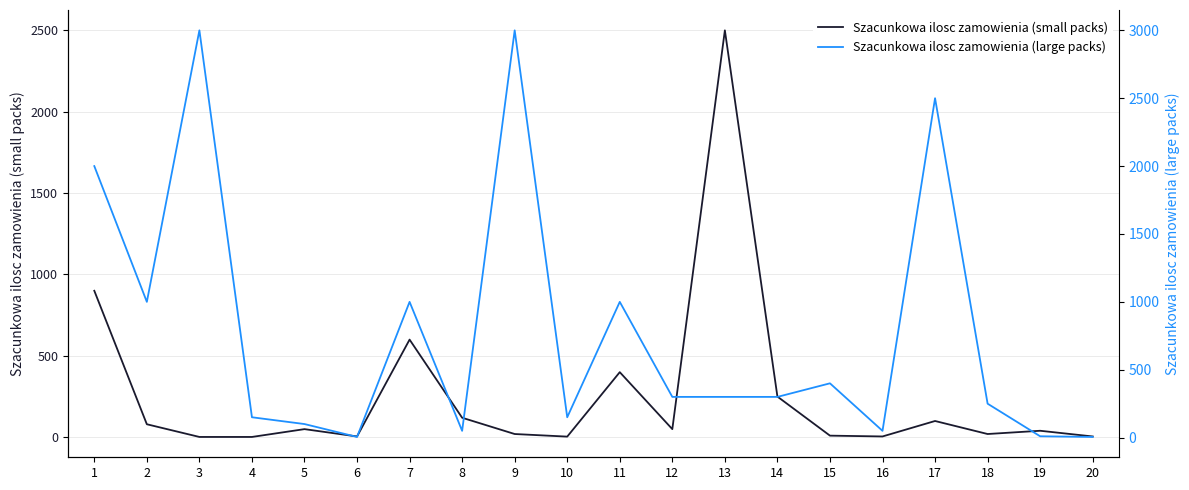

How many interior local valleys does the Szacunkowa ilosc zamowienia (large packs) series have?

5